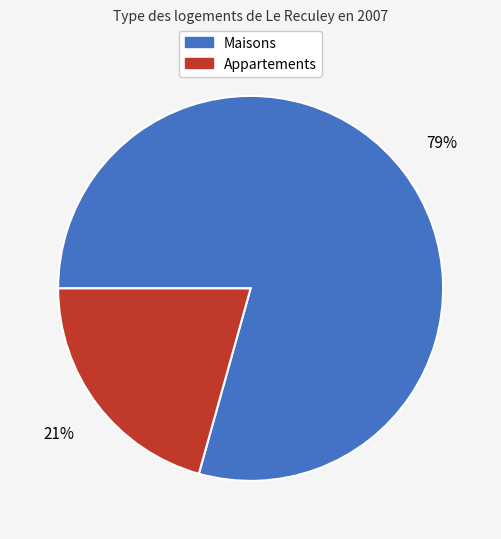

To the nearest percent, what is the average slice percentage?

50%